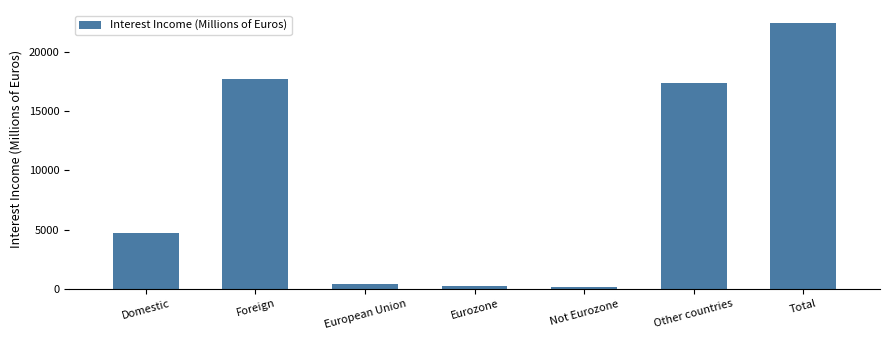

The chart shows a value of 22389 at Total. True or false?

True